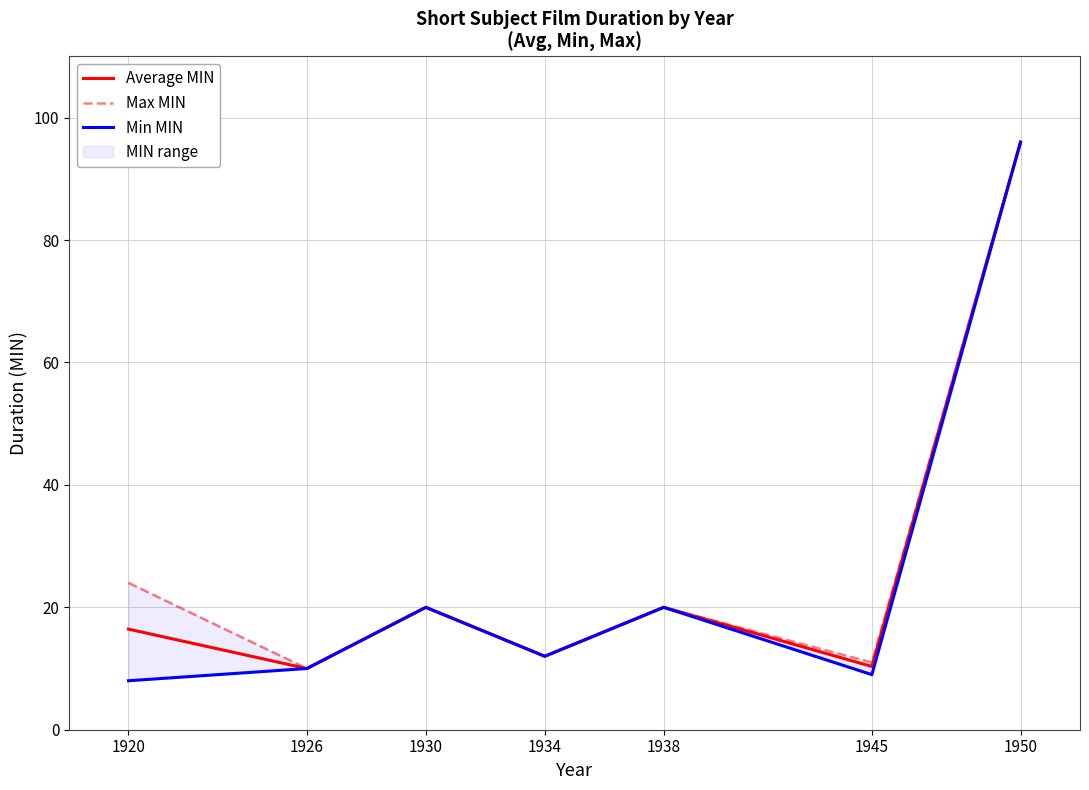

At which category does Min MIN reach its first local peak?

1930